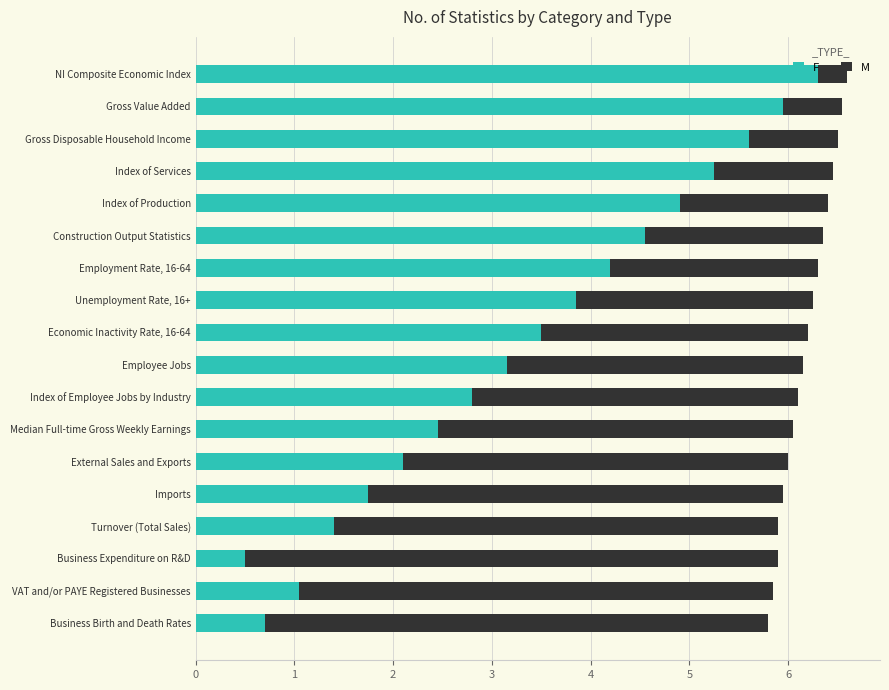

True or false: F has a value of 2.8 at Index of Employee Jobs by Industry.

True